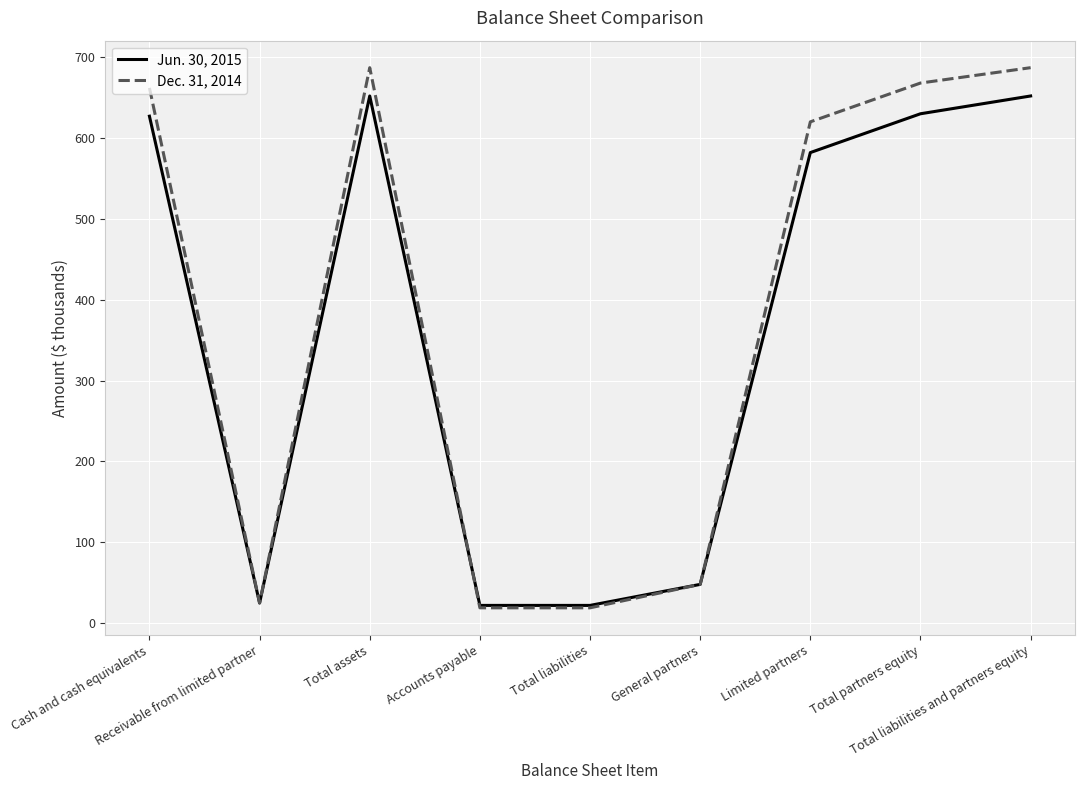

True or false: Dec. 31, 2014 has more than 1 interior local peaks.

False